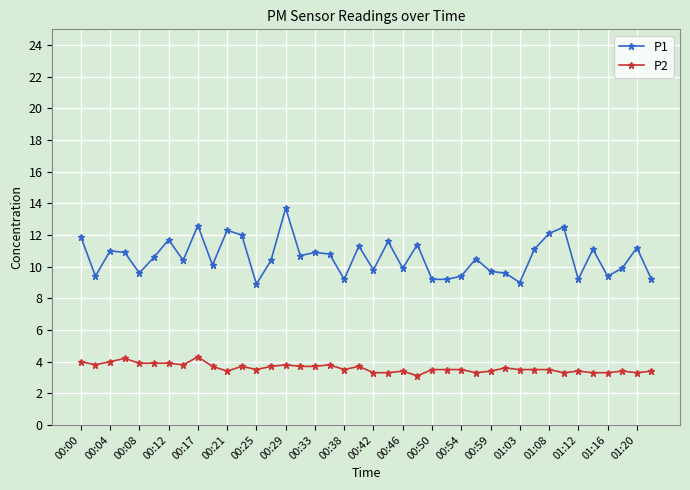

Which series has the largest total across all categories?

P1